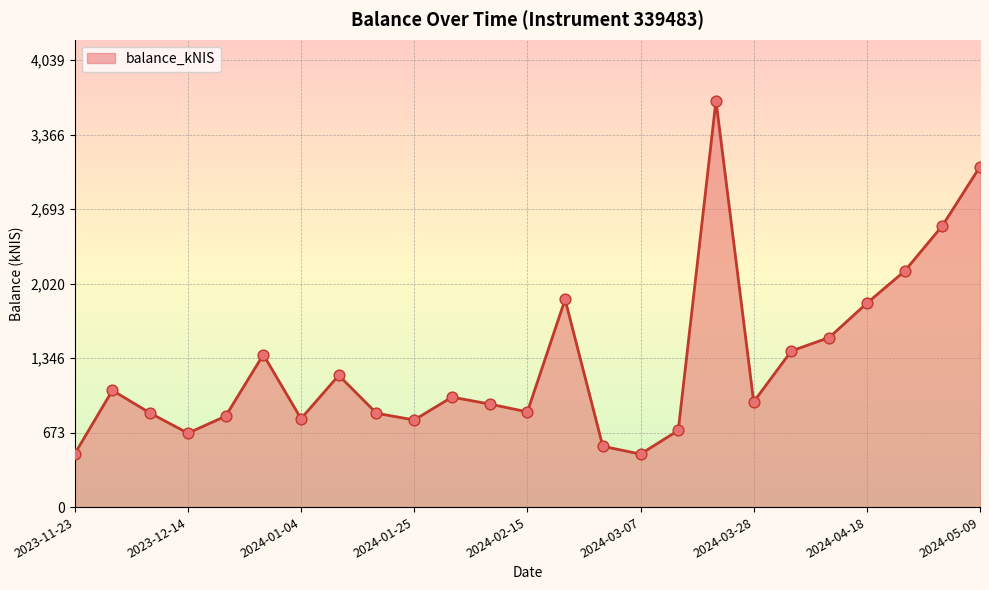

What is the greatest value displayed?

3672.2